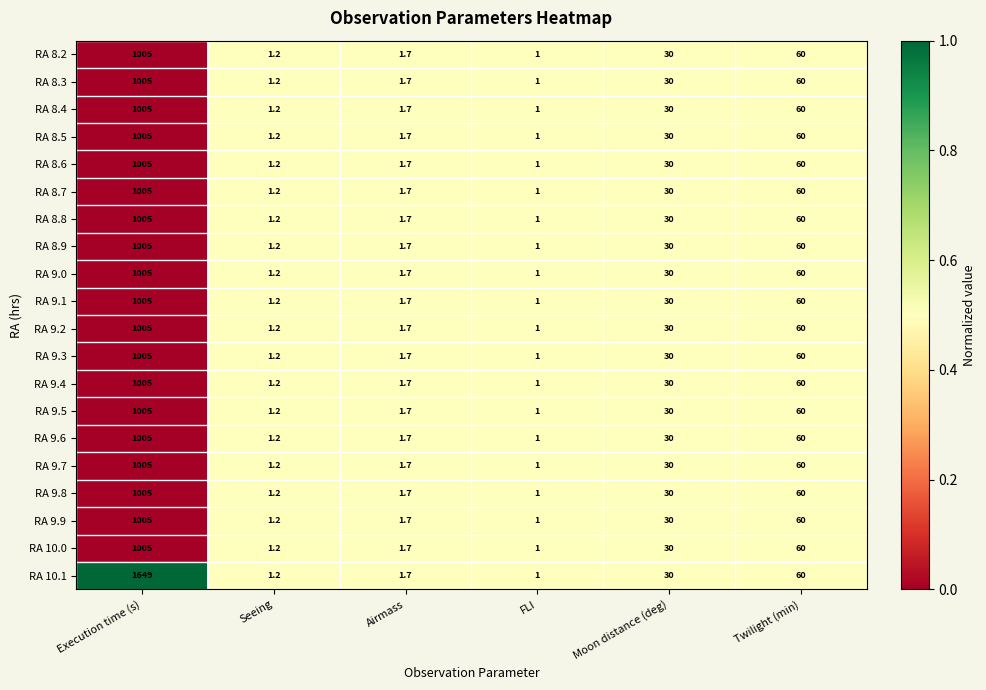

What is the sum of all RA 8.2 values?

1098.9